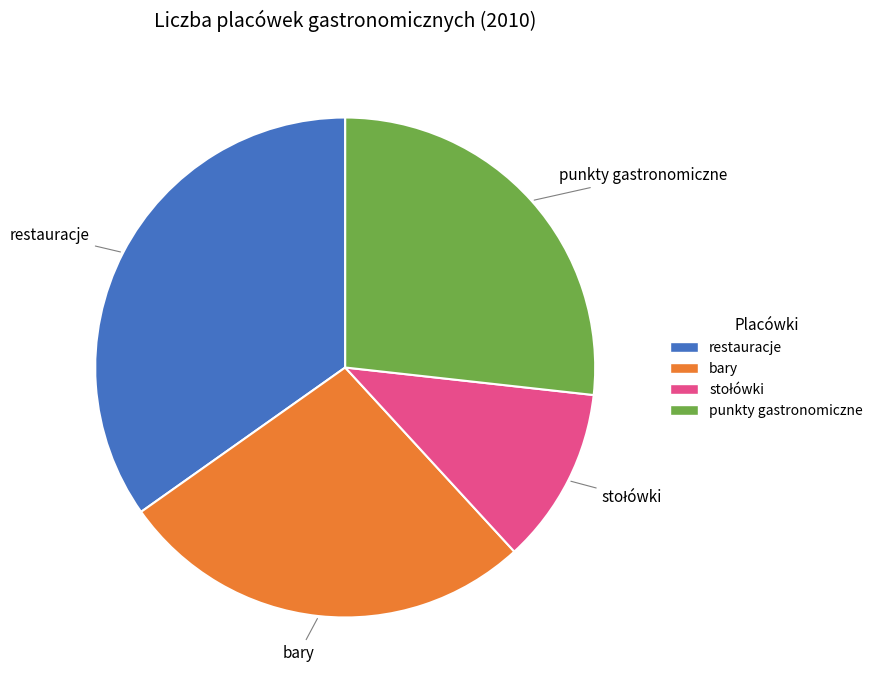

Is it true that bary is 35% of the pie?

False